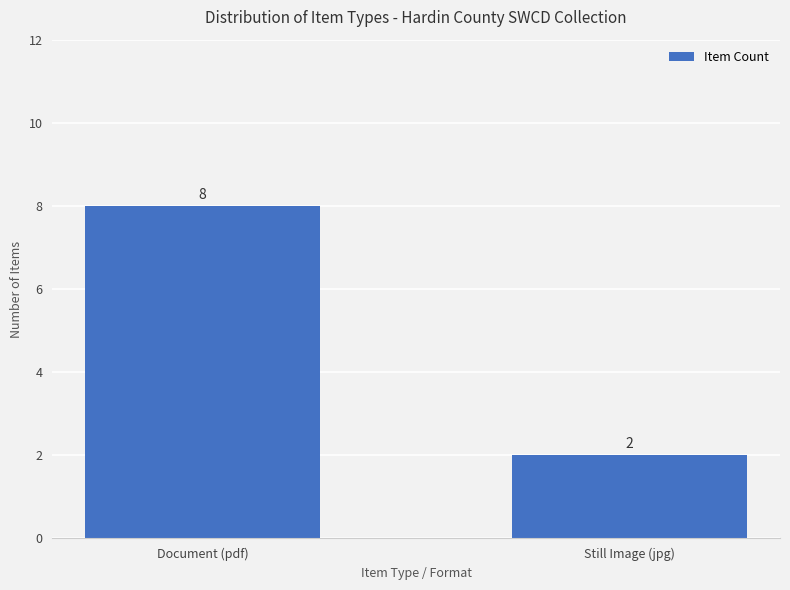

Rank the categories by value from lowest to highest.

Still Image (jpg), Document (pdf)